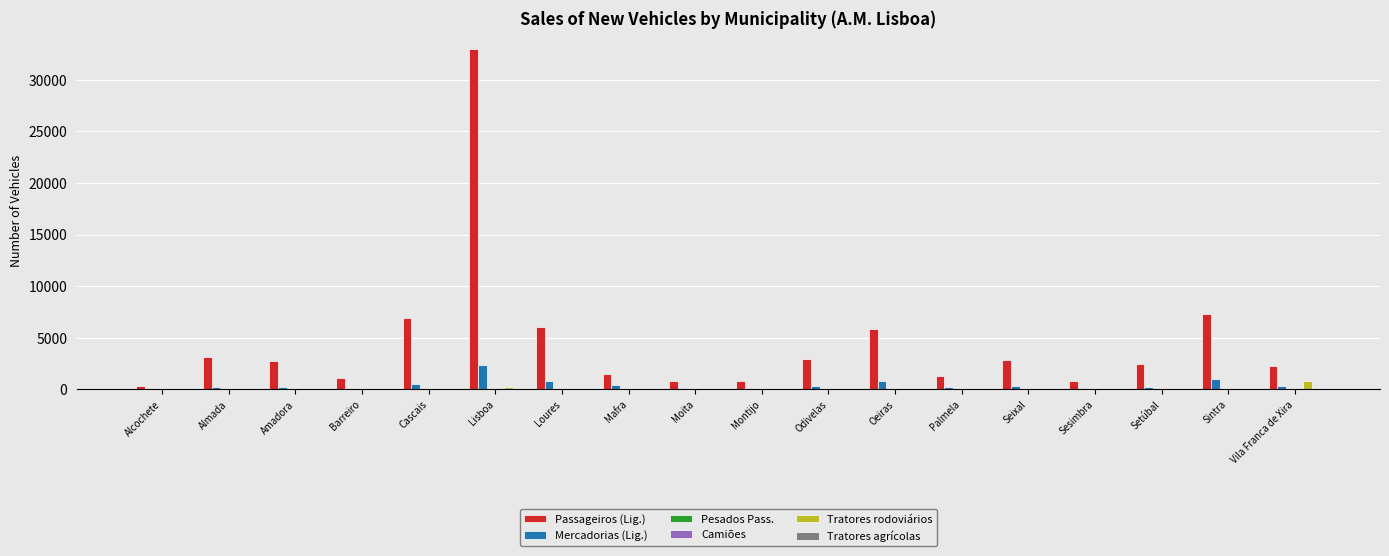

Which series has the largest total across all categories?

Passageiros (Lig.)